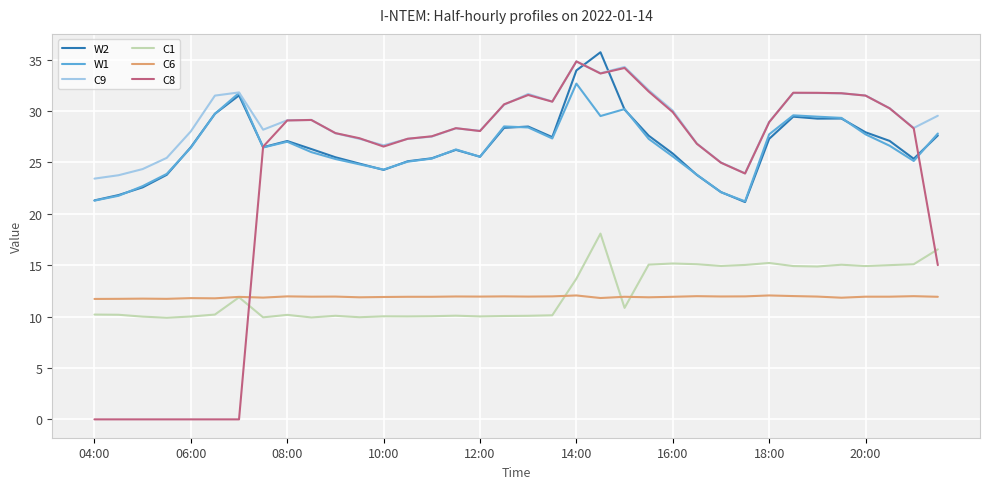

What is the greatest value displayed?

35.7